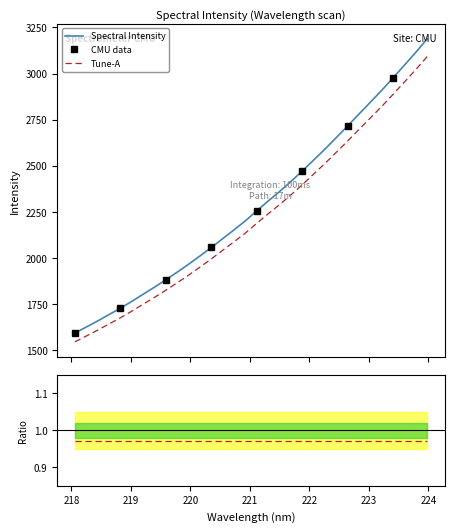

The chart shows a value of 3718.4 at 221.3083. True or false?

False